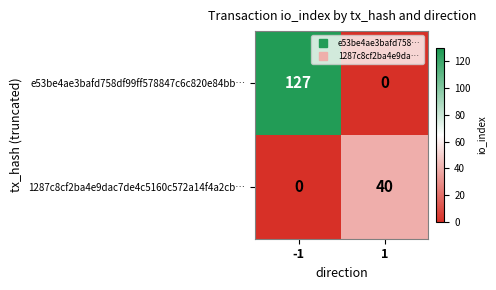

What is the spread (max minus min) of values at -1?

127